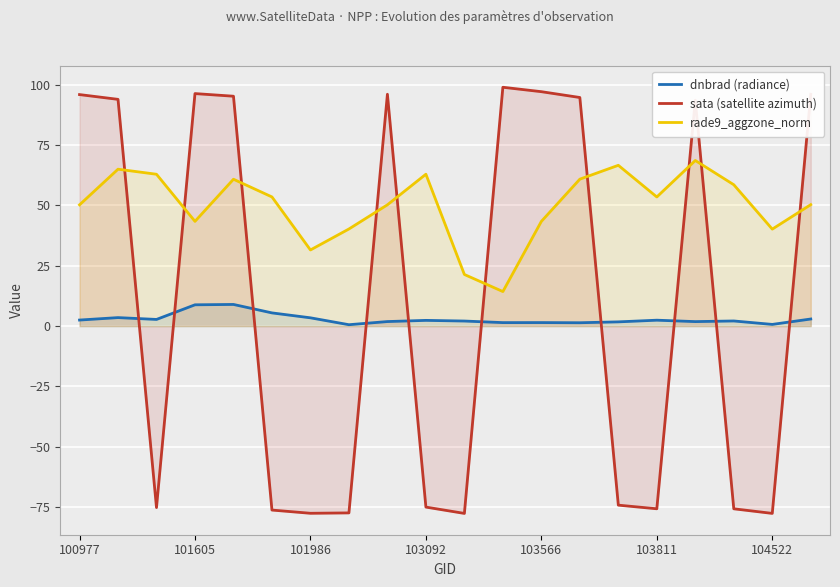

The sata (satellite azimuth) series shows 97.2 at 103566. True or false?

True